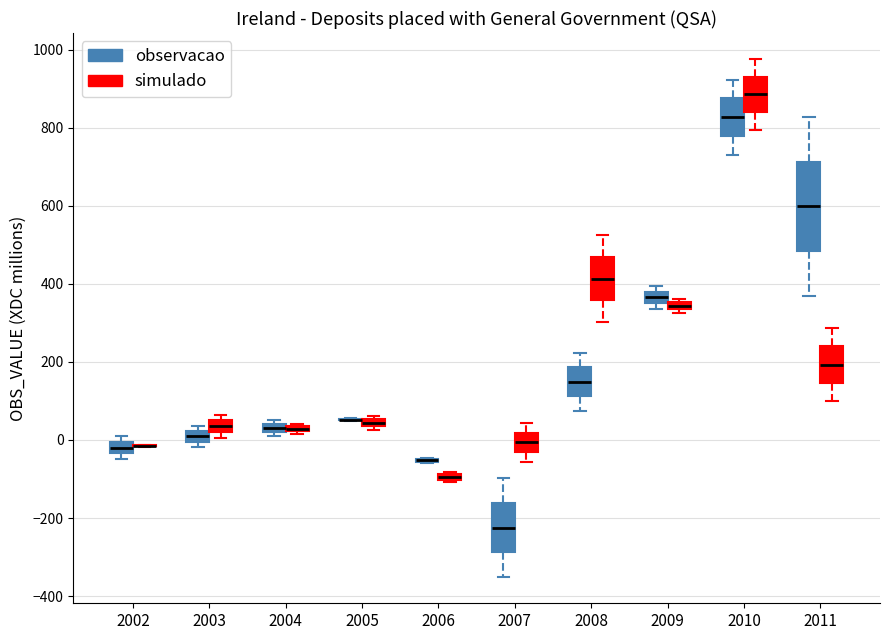

Where is the upper edge of the box for 2004 (simulado) on the y-axis? The values are not printed on the chart, so give them approximately, as read against the axis.

40